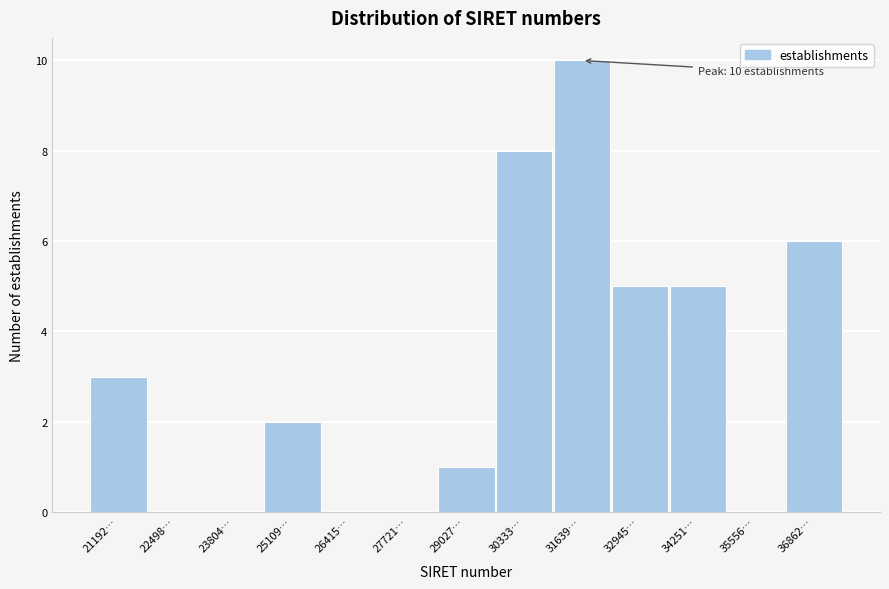

Reading right to left, transcribe all the data shown in this chart.

36862…=6	35556…=0	34251…=5	32945…=5	31639…=10	30333…=8	29027…=1	27721…=0	26415…=0	25109…=2	23804…=0	22498…=0	21192…=3